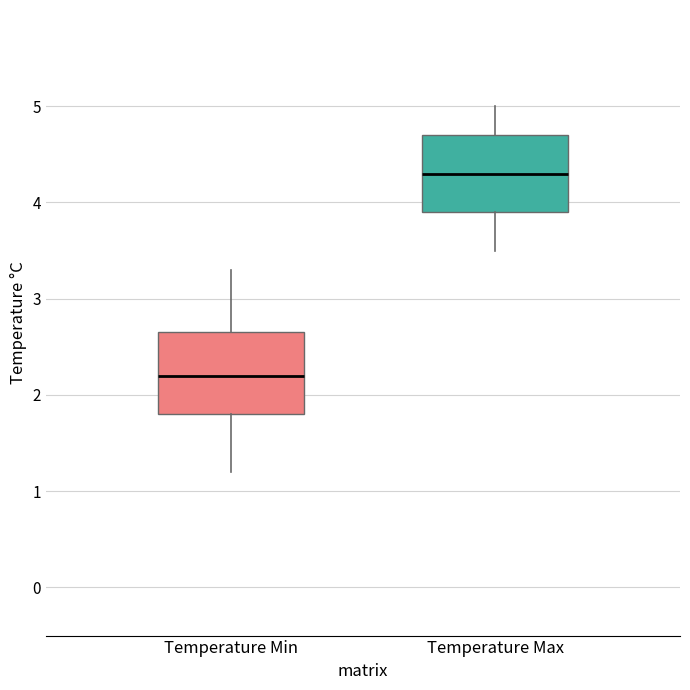

Reading left to right, transcribe this box plot: for each box, give where its median line is, the range the box spans, and where its two whiskers end, as read against the y-axis. The values are not printed on the chart, so give them approximately, as read against the axis.

Temperature Min: median 2.2, box 1.8 to 2.7, whiskers 1.2 to 3.3
Temperature Max: median 4.3, box 3.9 to 4.7, whiskers 3.5 to 5.0